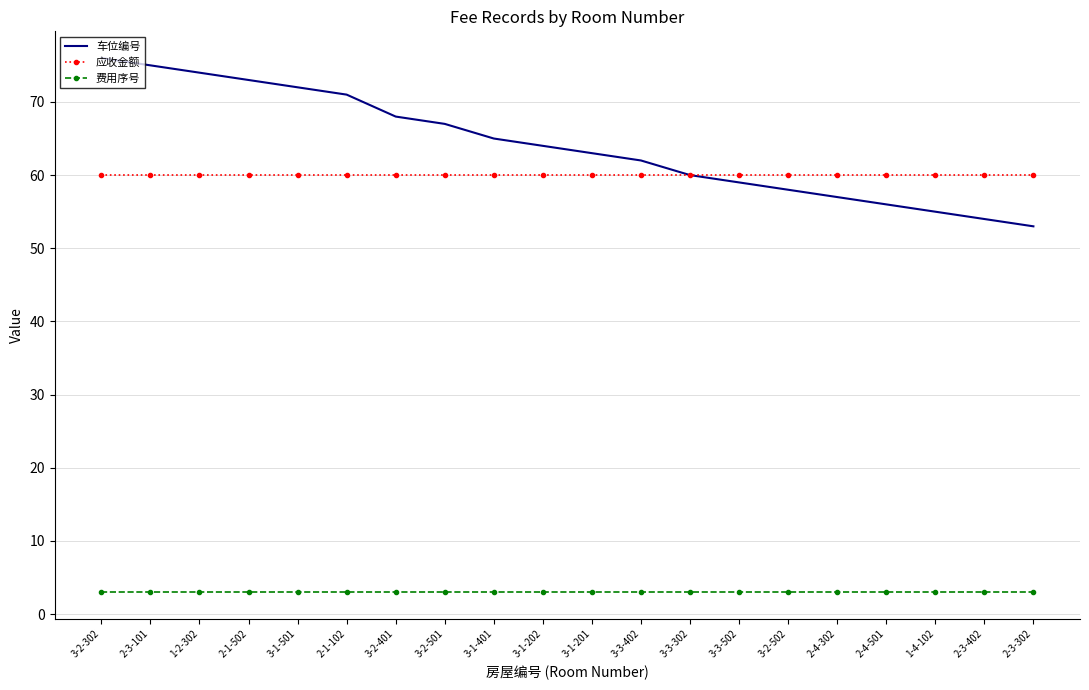

What is the total value across all series at 3-2-501?

130